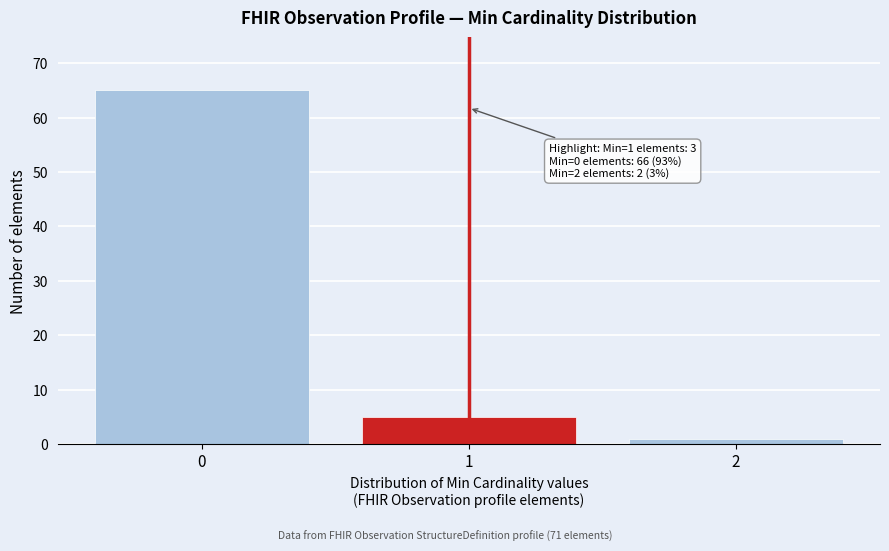

Over which range of the x-axis is the bar tallest?

-0.5 to 0.5